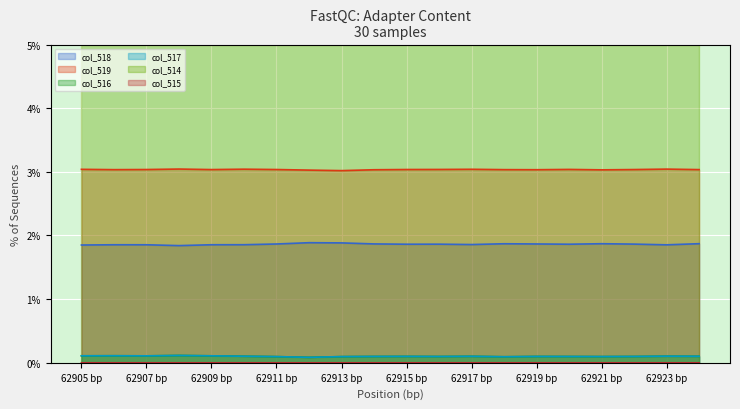

True or false: col_514 and col_517 intersect in this chart.

False